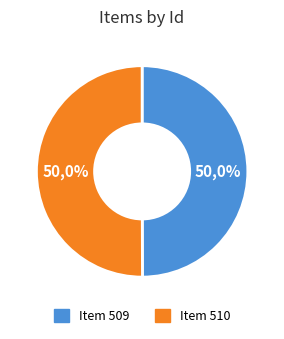

Is it true that Item 510 is 42% of the pie?

False